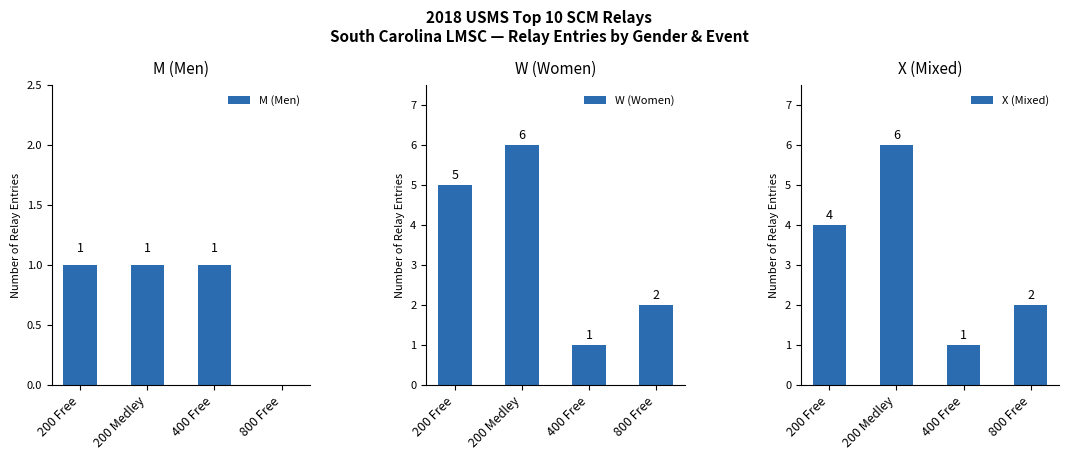

Which category has the lowest value in the M (Men) series?

800 Free